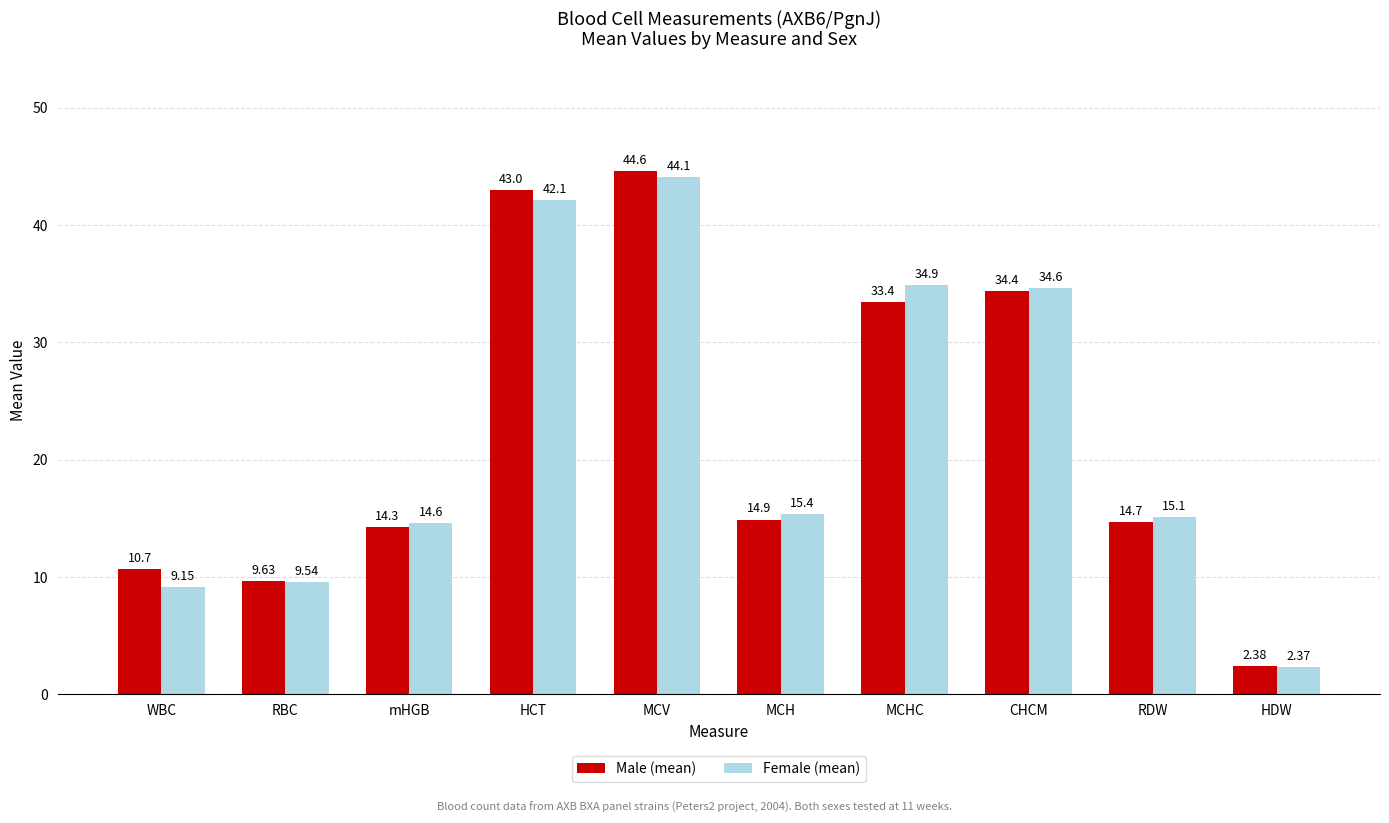

How many data points does each series have?

10